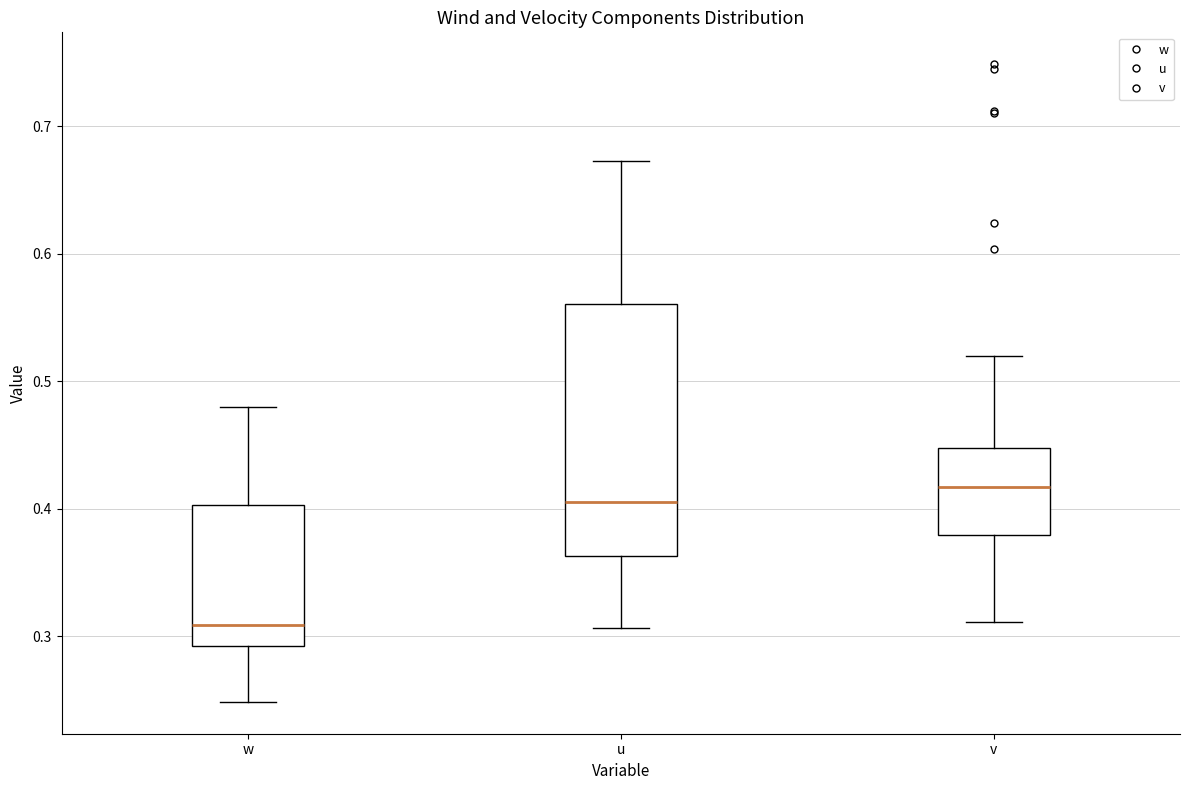

Which box is the tallest, from its lower edge to its upper edge?

u